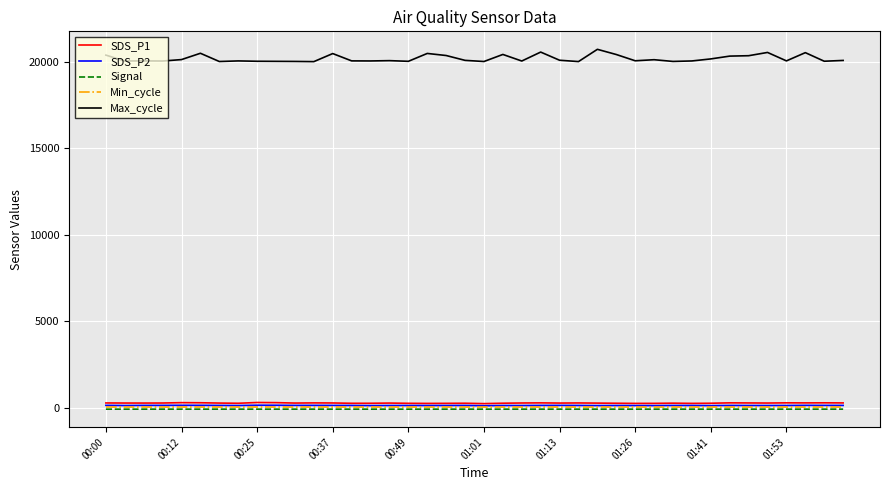

True or false: SDS_P1 and Min_cycle intersect in this chart.

False